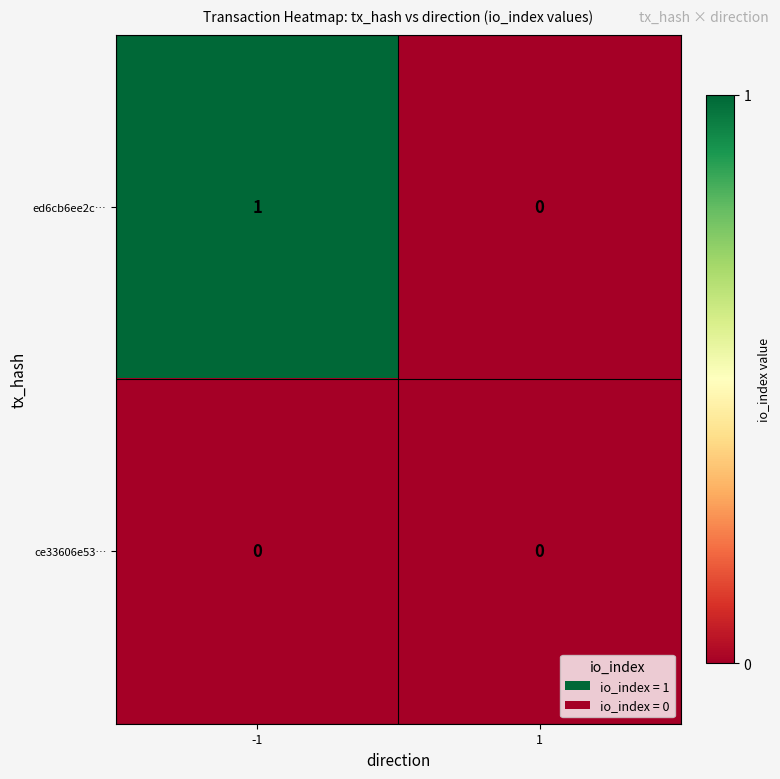

Between -1 and 1, which series saw the biggest shift?

ed6cb6ee2c…